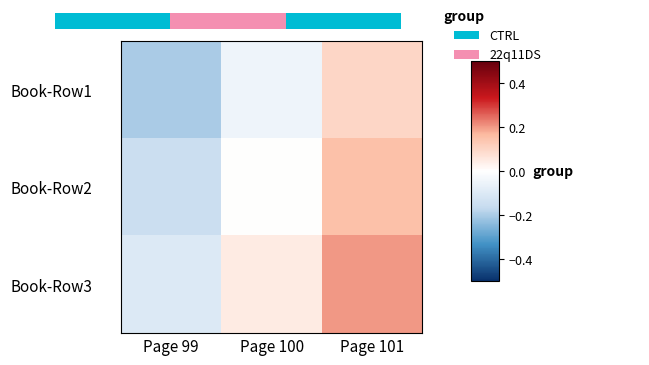

Rank the series by their average value, from highest to lowest.

Book-Row3, Book-Row2, Book-Row1